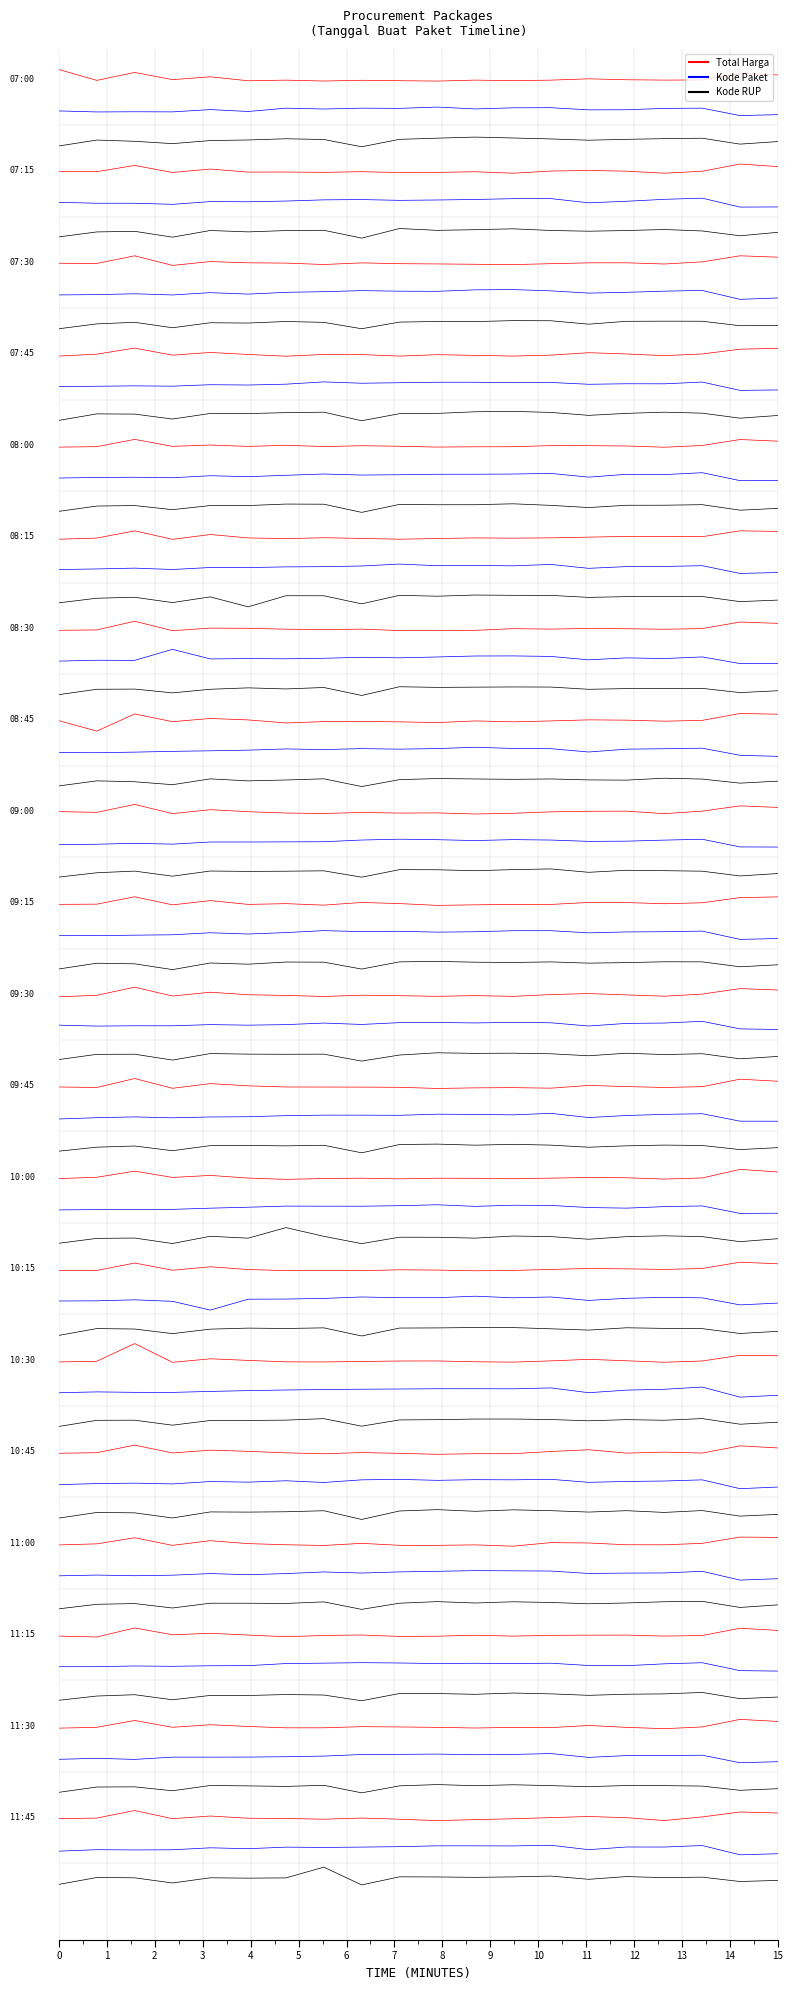

What are all the series names shown in the legend?

Total Harga, Kode Paket, Kode RUP